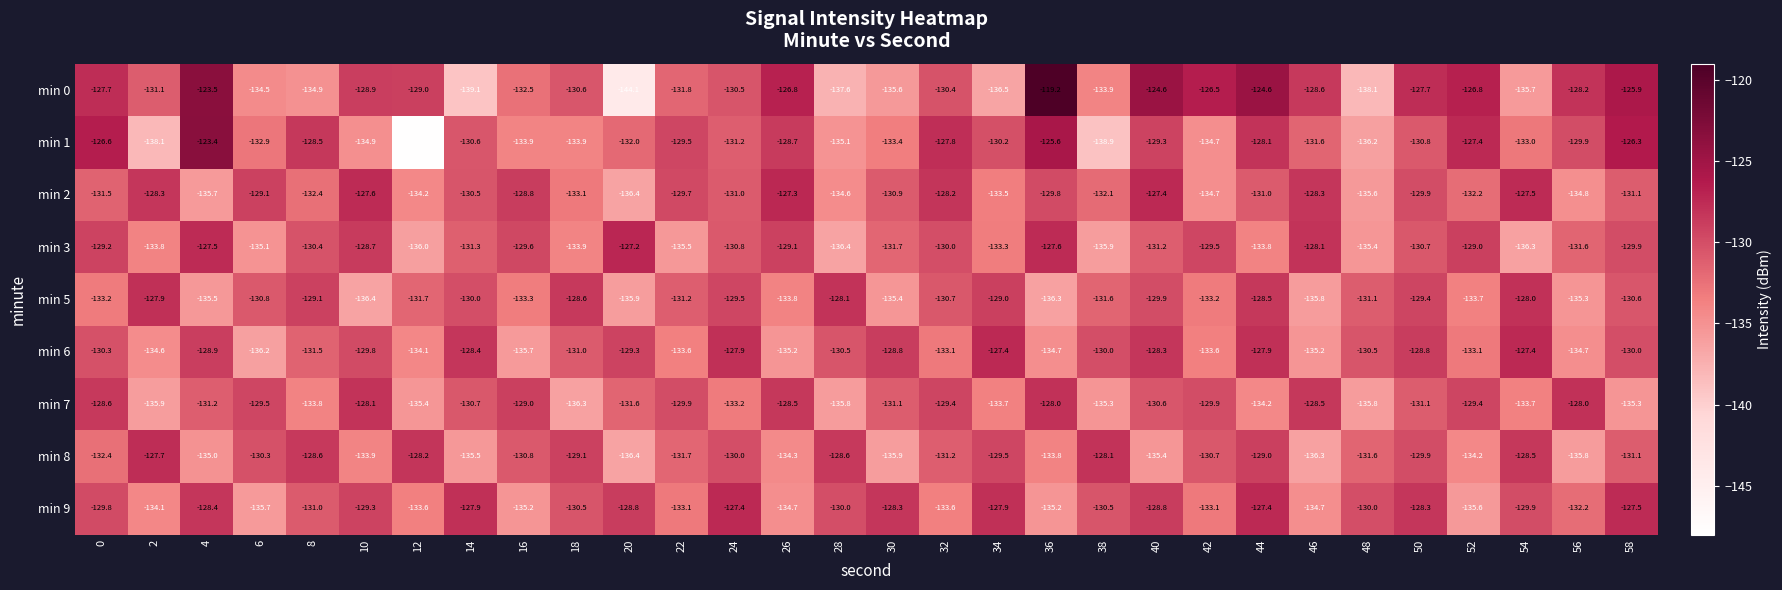

What is the average value of the min 5 series?

-131.8